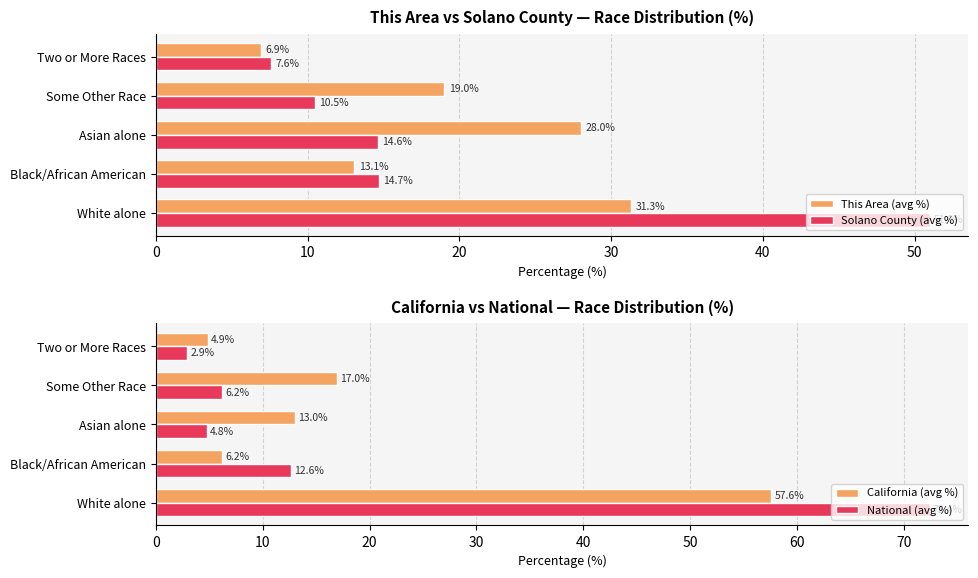

At how many categories does at least one series exceed 10?

4